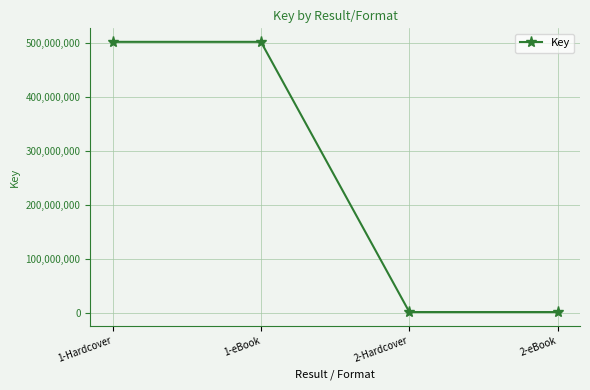

The value at 1-eBook is 802888631. True or false?

False